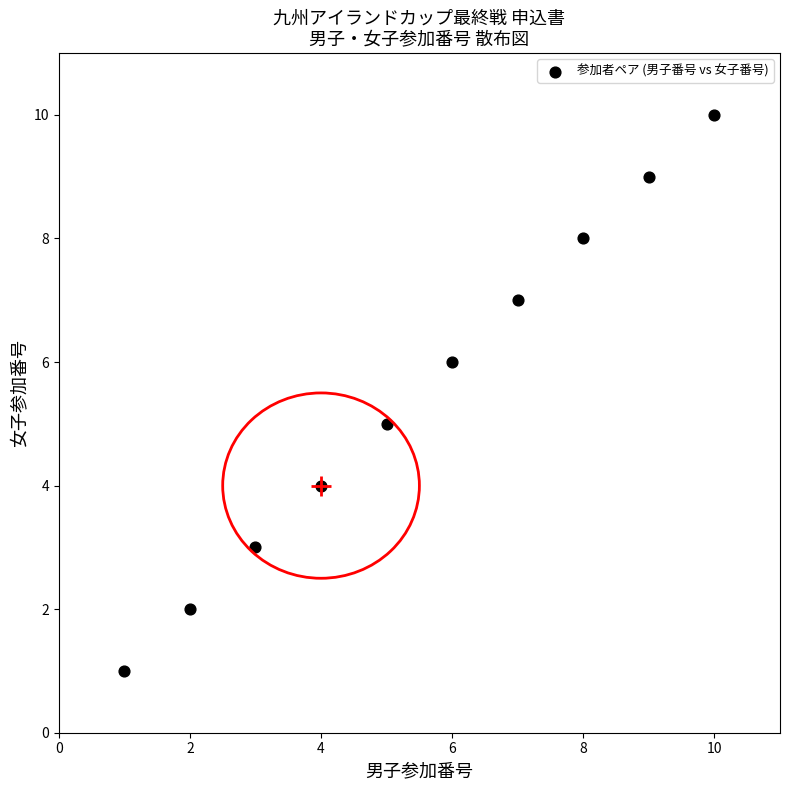

What is the range of Y values (max minus min)?

9